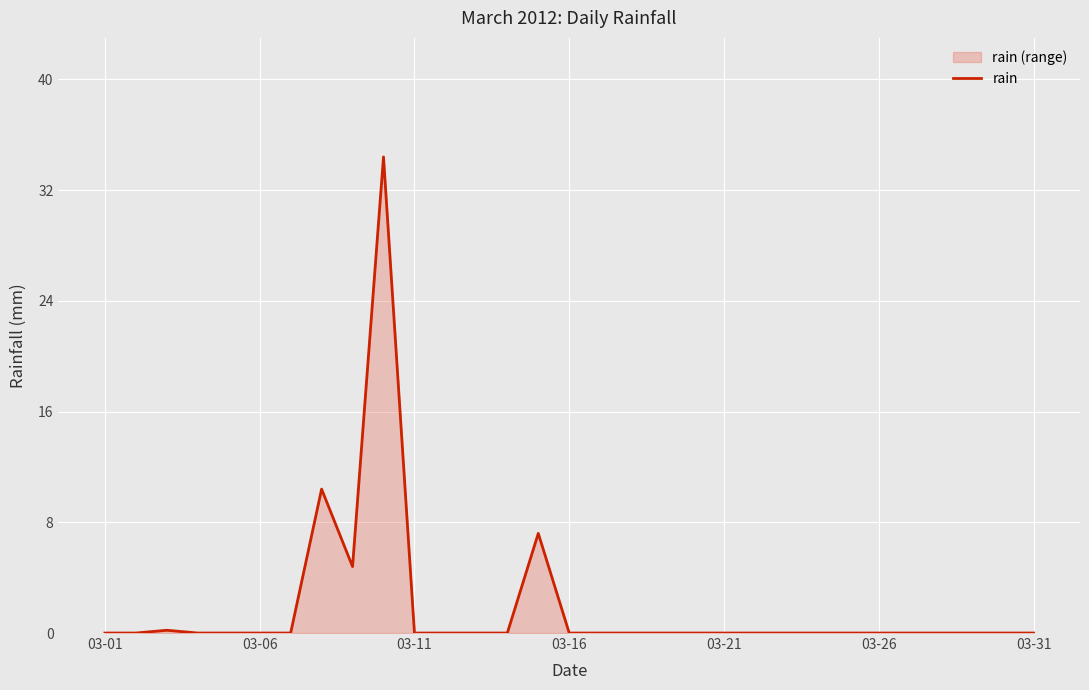

The value at 03-21 is 18.3. True or false?

False